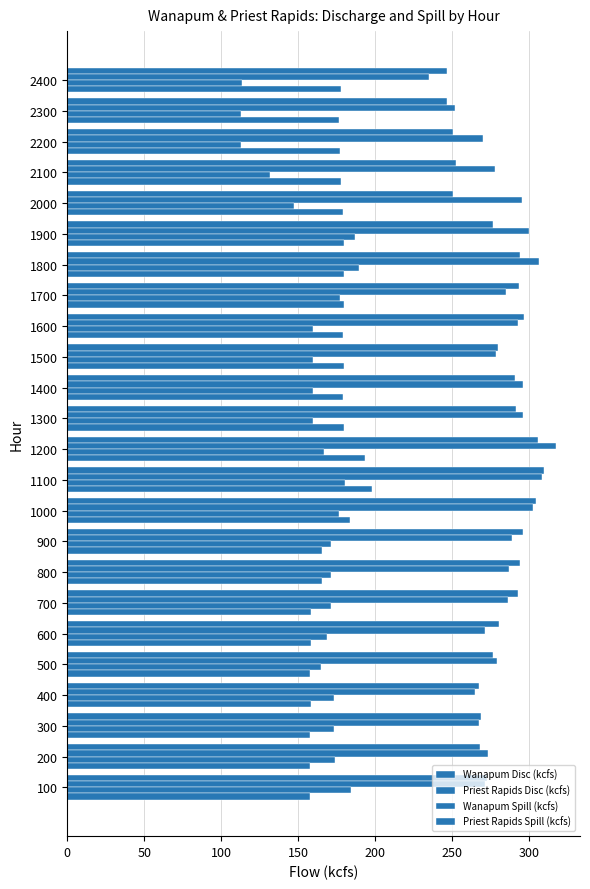

Which series has the widest spread of values?

Priest Rapids Disc (kcfs)